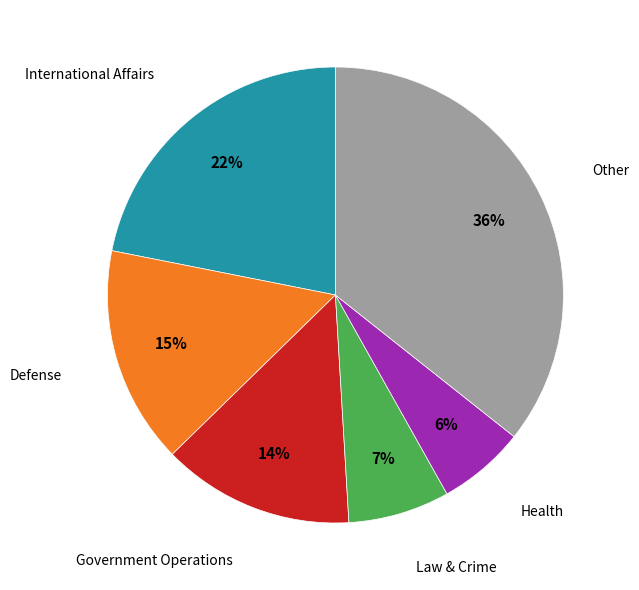

Does any single category account for the majority?

No